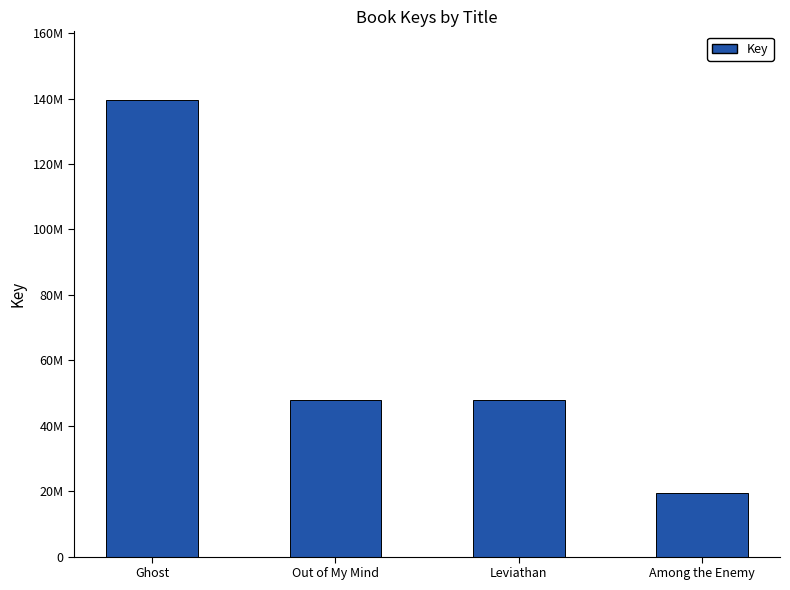

Rank the categories by value from lowest to highest.

Among the Enemy, Out of My Mind, Leviathan, Ghost